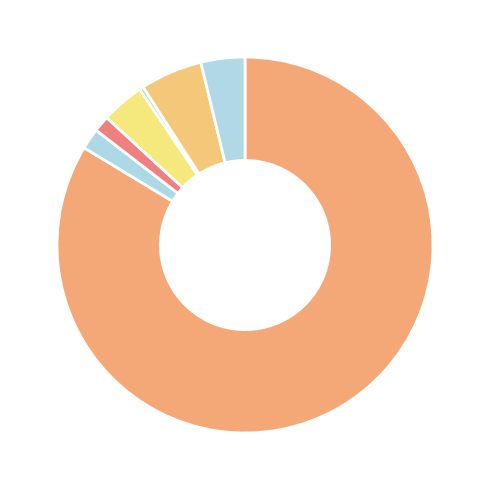

How many segments does this pie chart have?

7